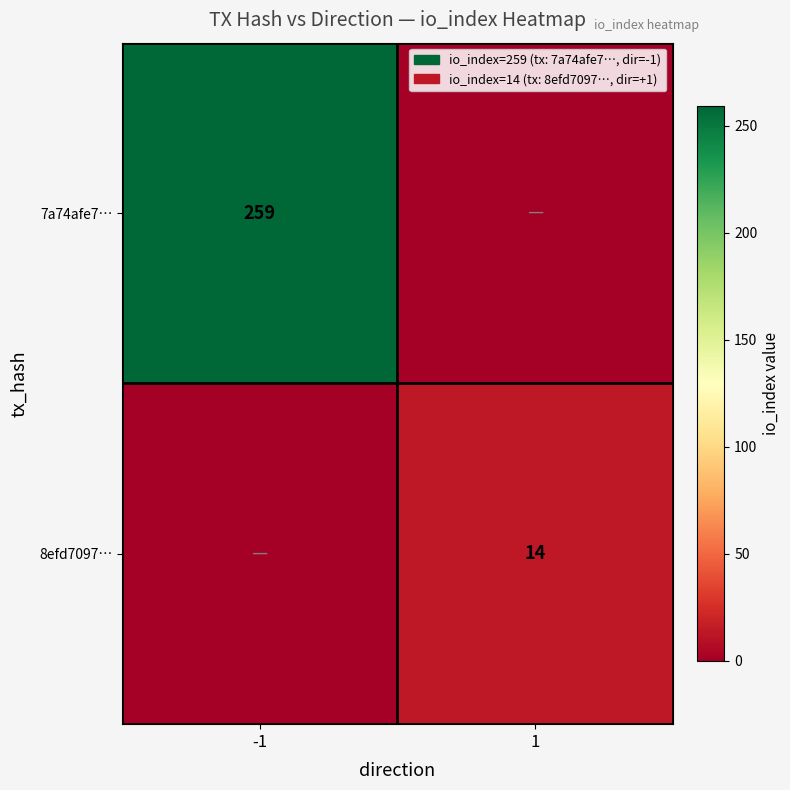

Is it true that 8efd7097… equals 5 at 1?

False